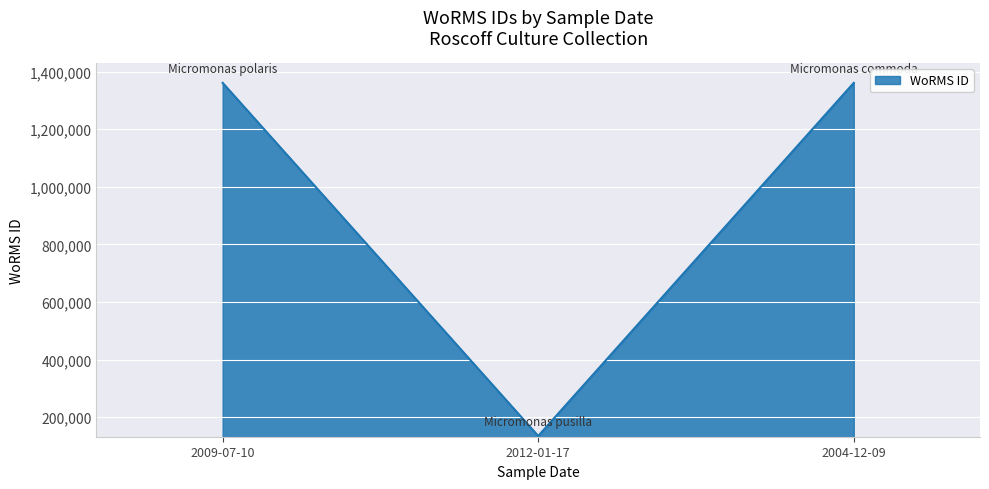

What is the smallest value displayed?

134564